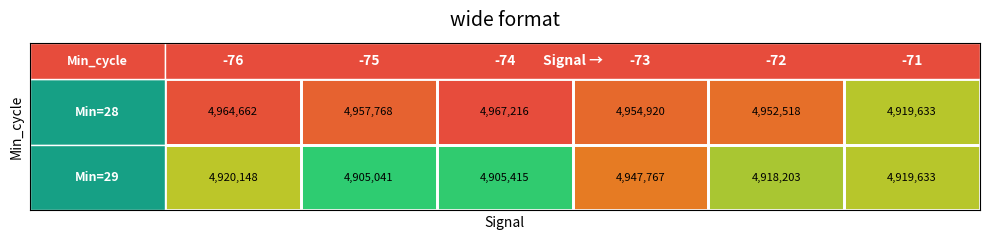

What is the minimum value shown in the chart?

4905041